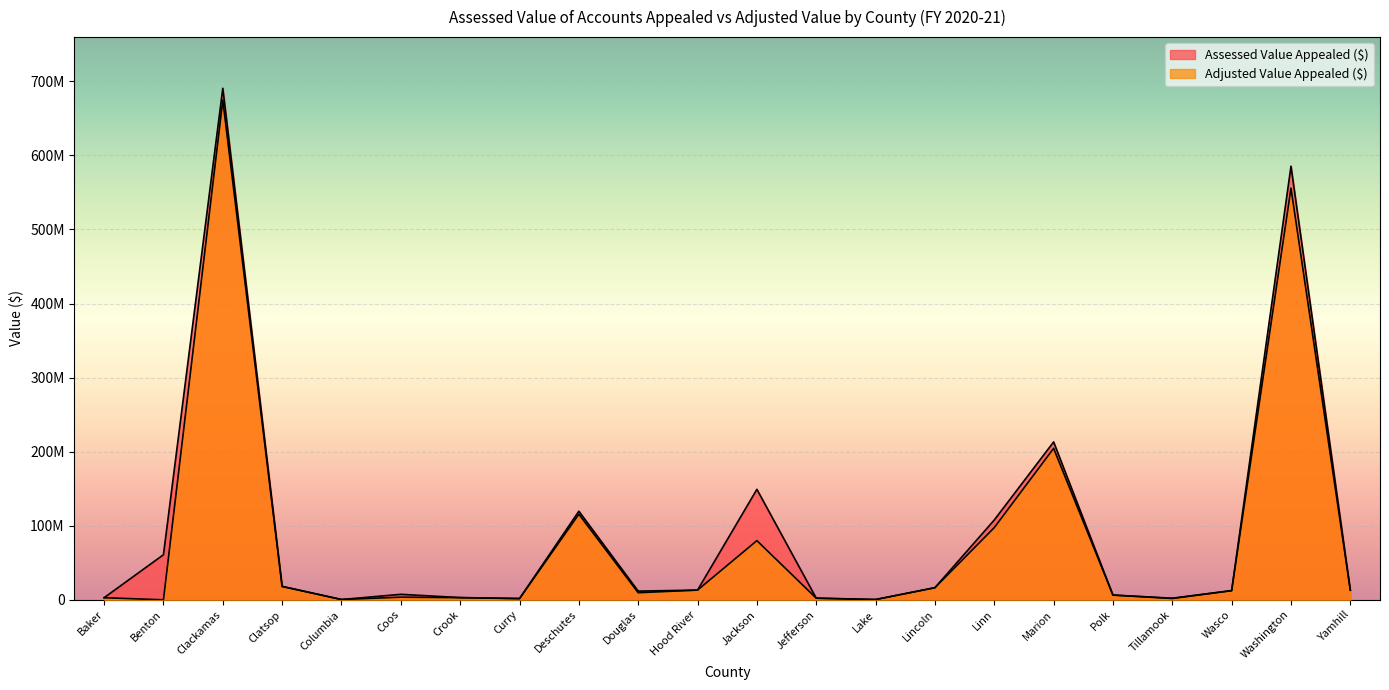

What is the total value across all series at Douglas?

21334292